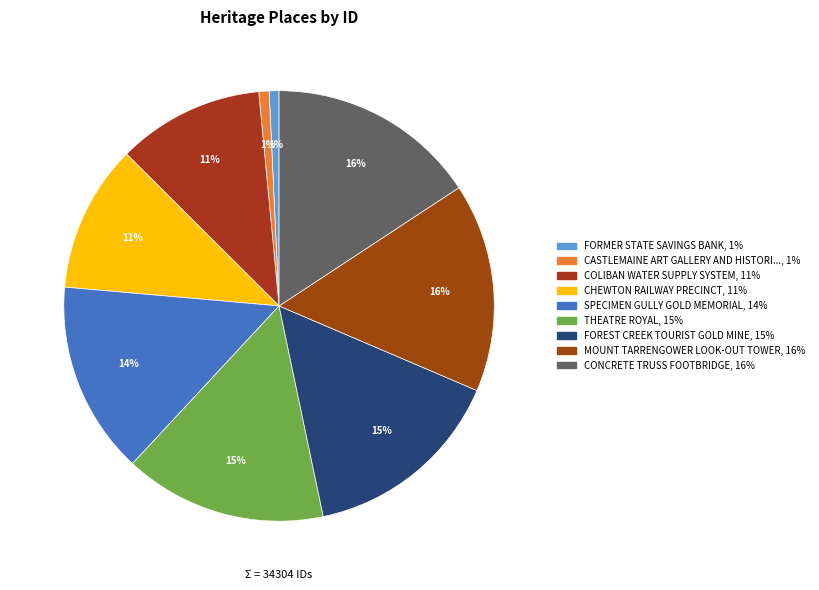

How many segments does this pie chart have?

9